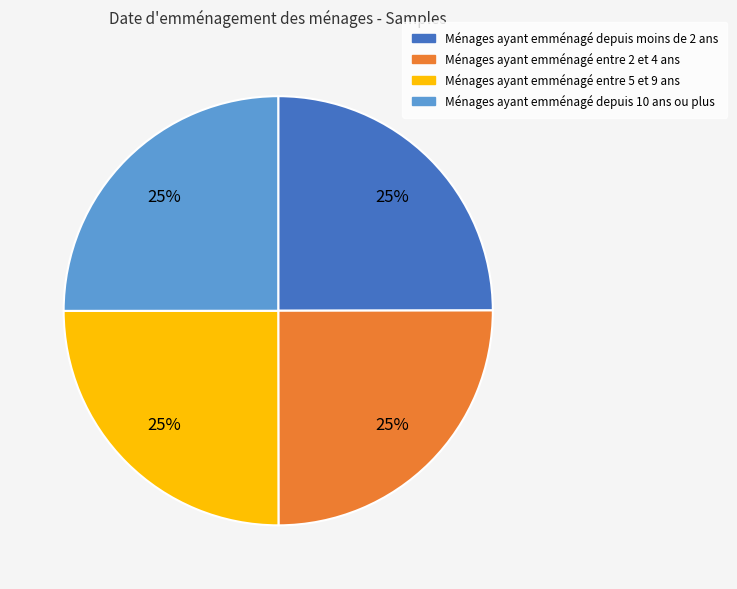

Count the number of slices in the pie.

4